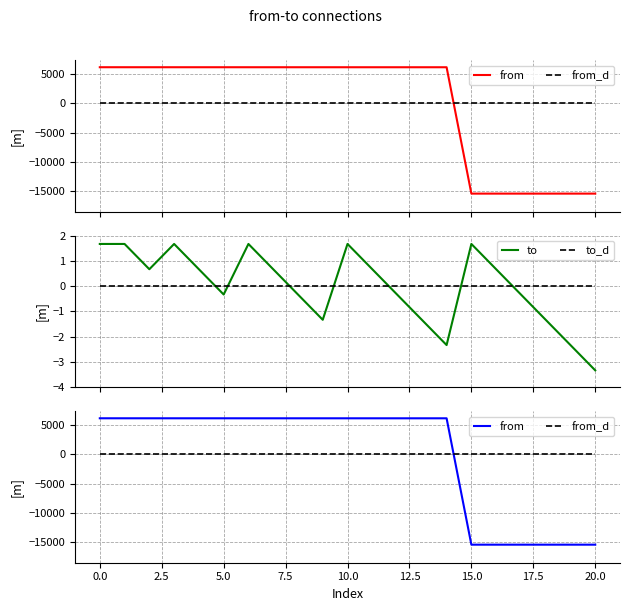

Which series has the largest total across all categories?

to